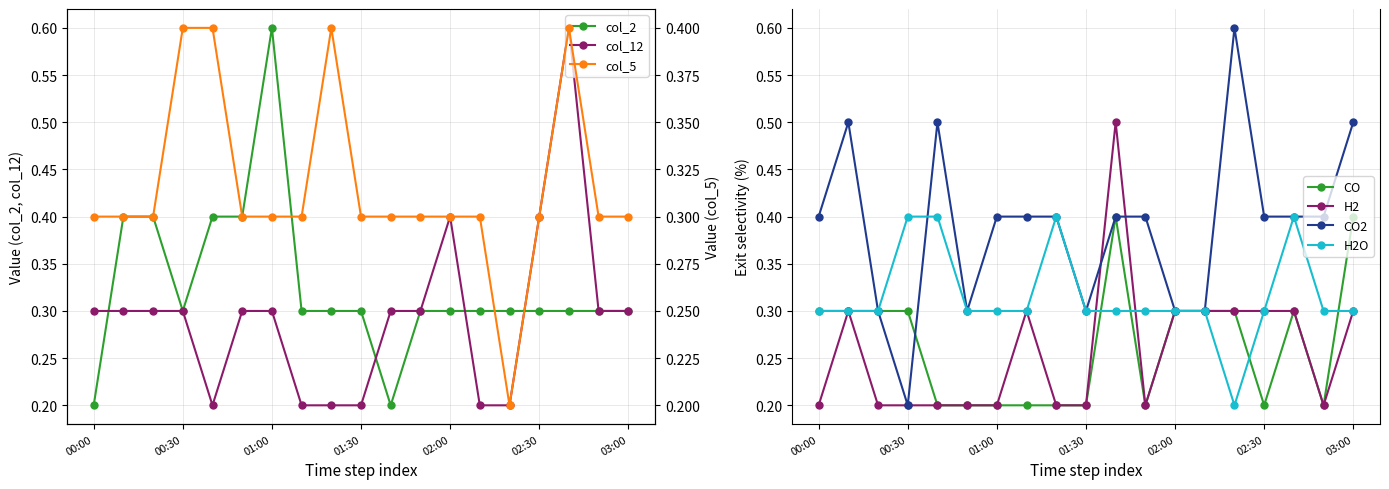

Where is the first local minimum for col_12?

2009/03/19 00:40